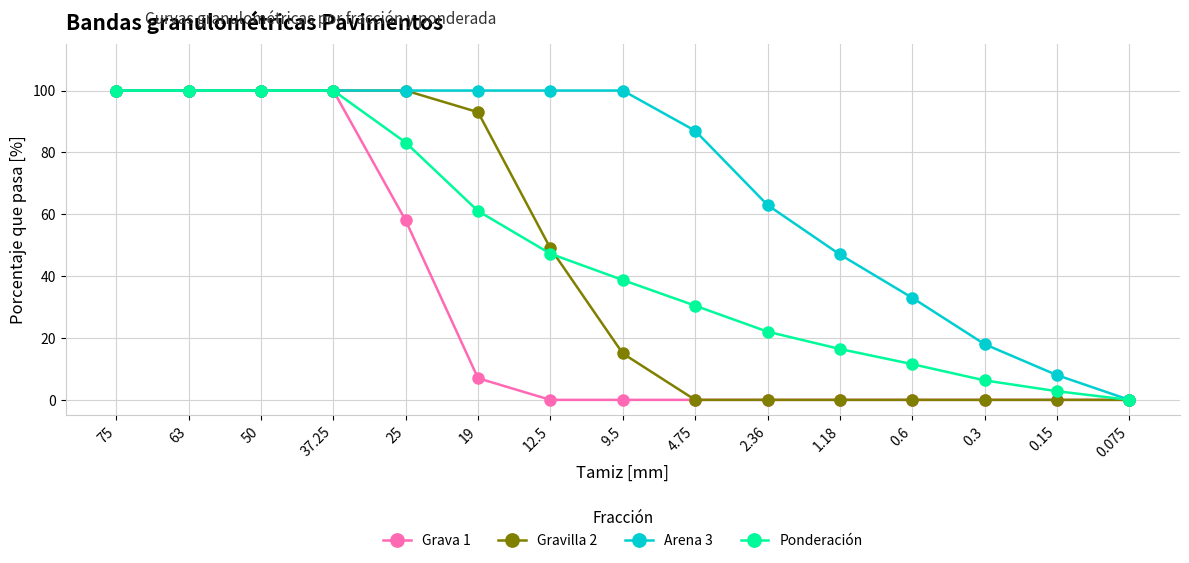

Rank the series at 19 from lowest to highest value.

Grava 1, Ponderación, Gravilla 2, Arena 3